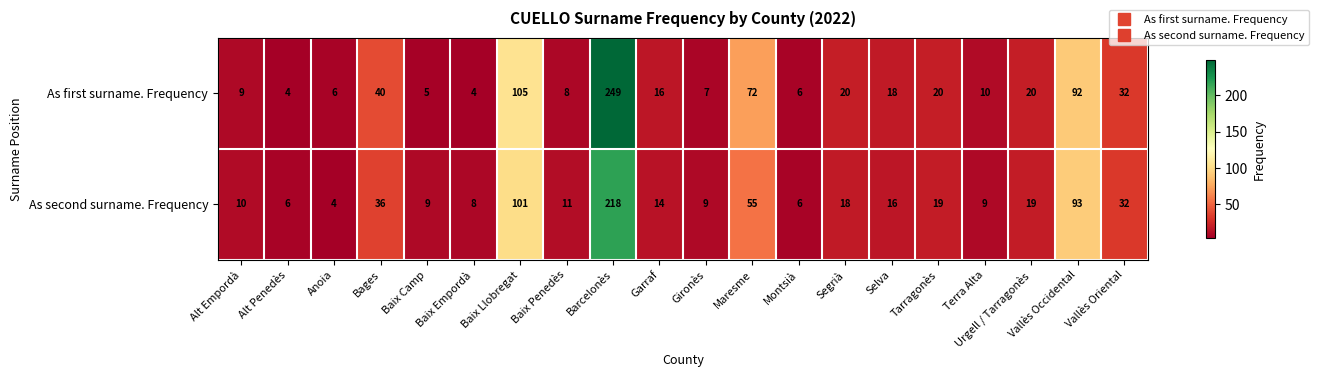

Between Bages and Garraf, which series saw the biggest shift?

As first surname. Frequency